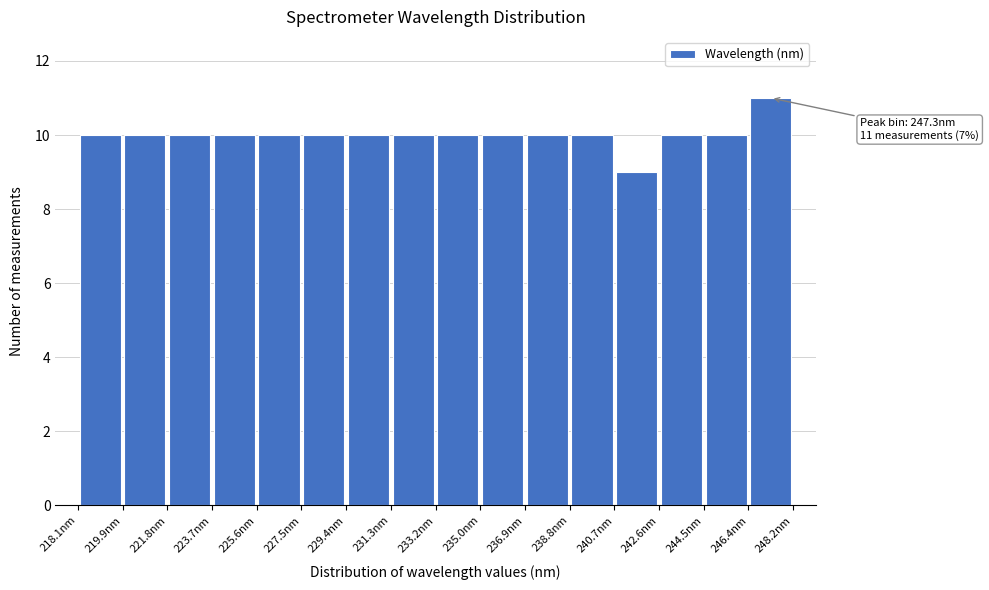

Over which range of the x-axis is the bar tallest?

246.4 to 248.2